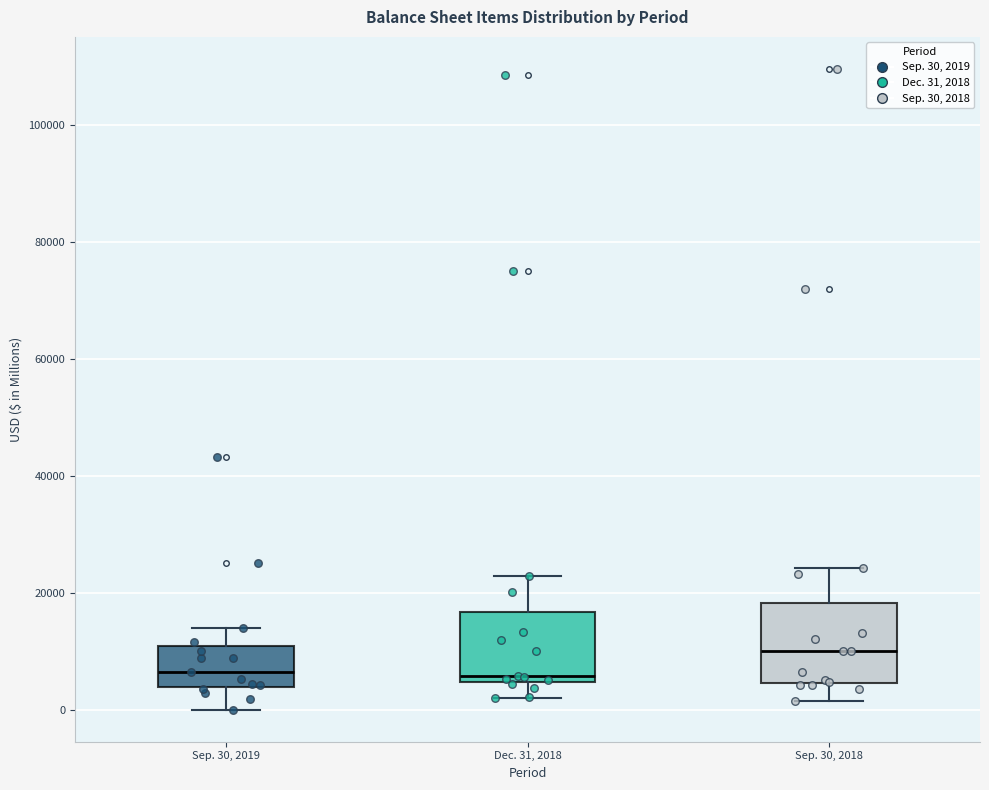

Reading left to right, read every box against the y-axis: the position of its median line, the range the box covers, and the ends of its whiskers. The values are not printed on the chart, so give them approximately, as read against the axis.

Sep. 30, 2019: median 6000, box 4000 to 10000, whiskers 0 to 14000
Dec. 31, 2018: median 6000, box 4000 to 16000, whiskers 2000 to 22000
Sep. 30, 2018: median 10000, box 4000 to 18000, whiskers 2000 to 24000